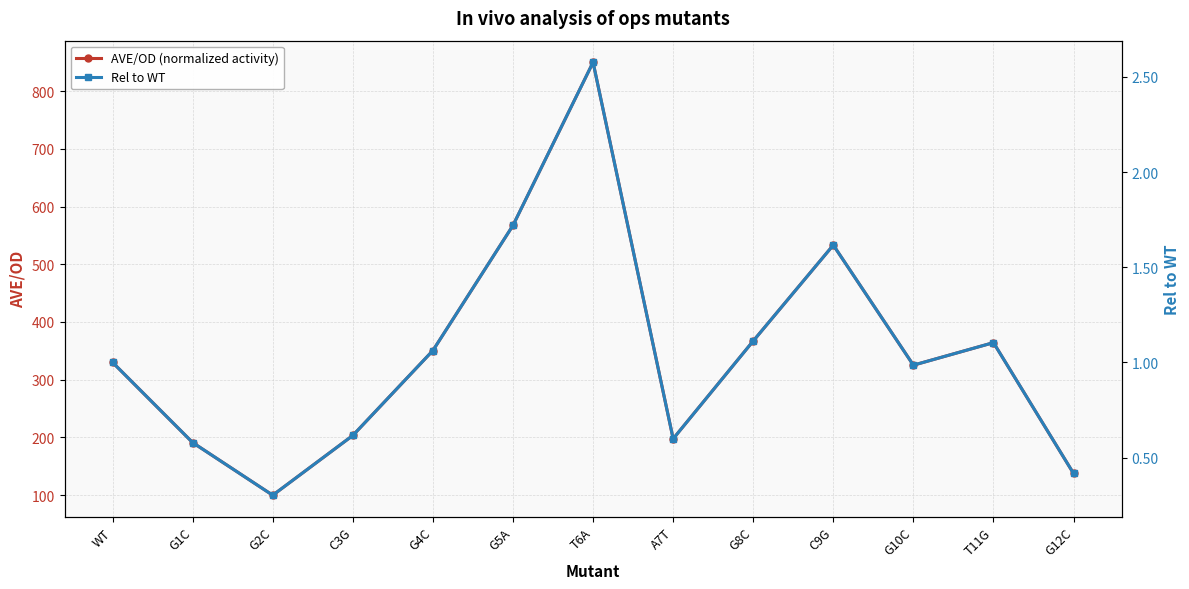

Which category has the highest value in the AVE/OD (normalized activity) series?

T6A